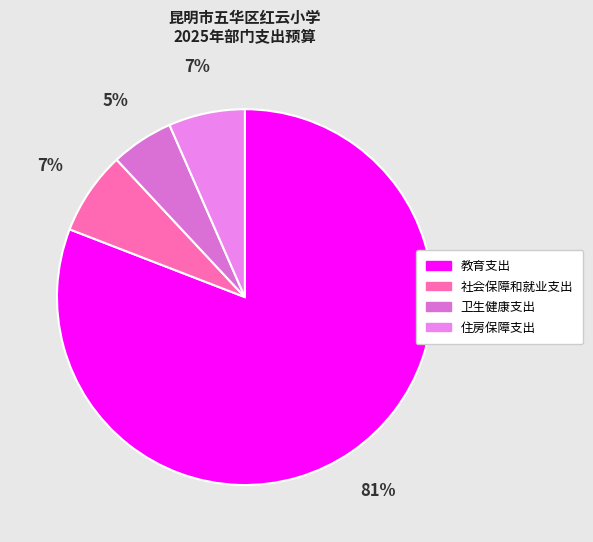

To the nearest percent, what portion does 住房保障支出 represent?

7%